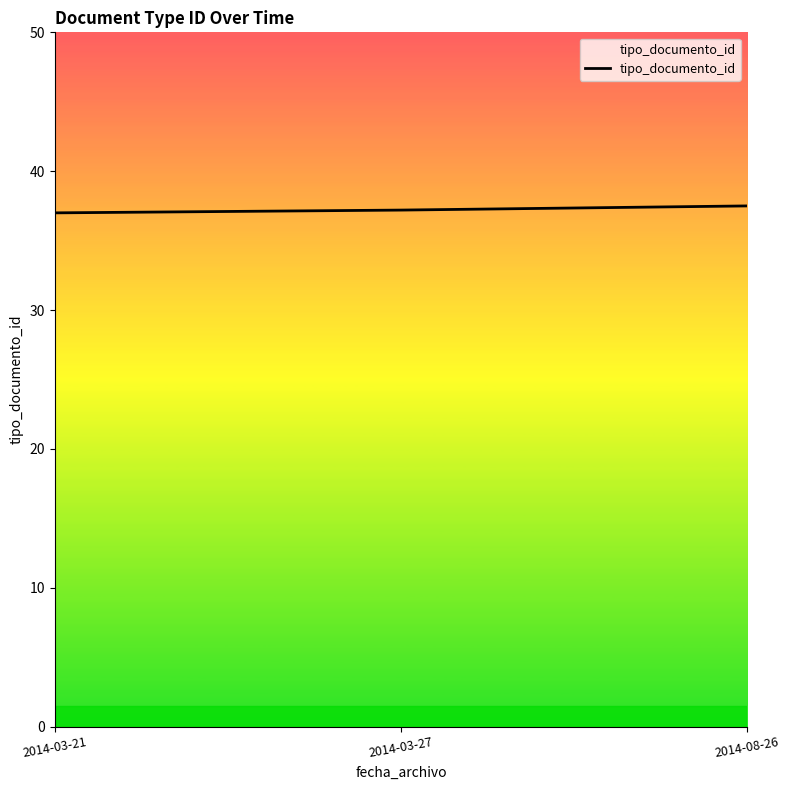

The value at 2014-03-27 is 19.4. True or false?

False